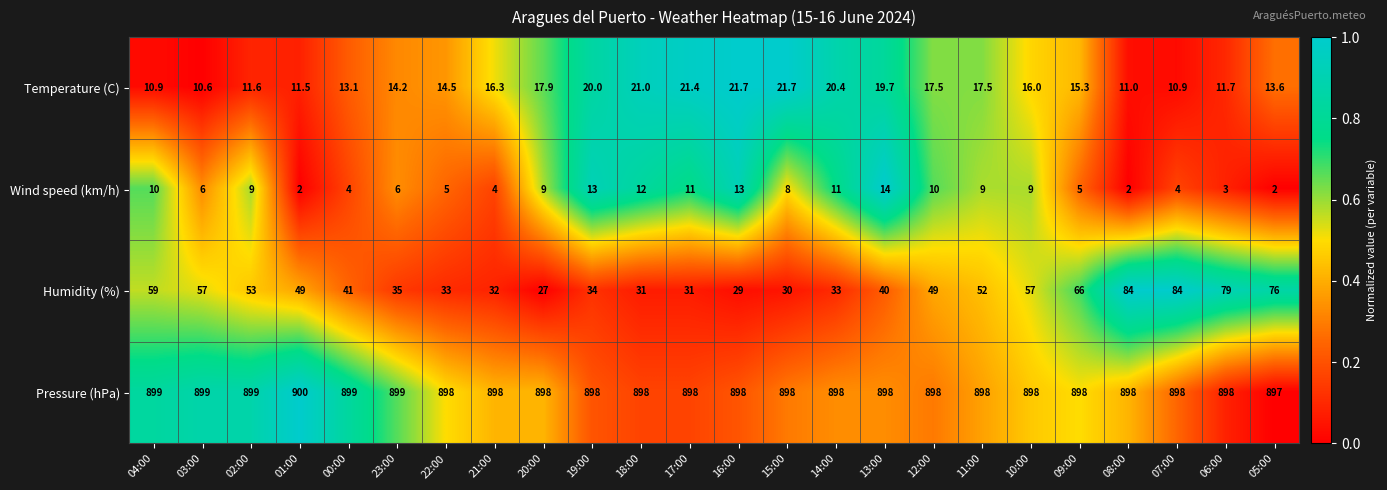

What is the total value across all series at 14:00?

962.4